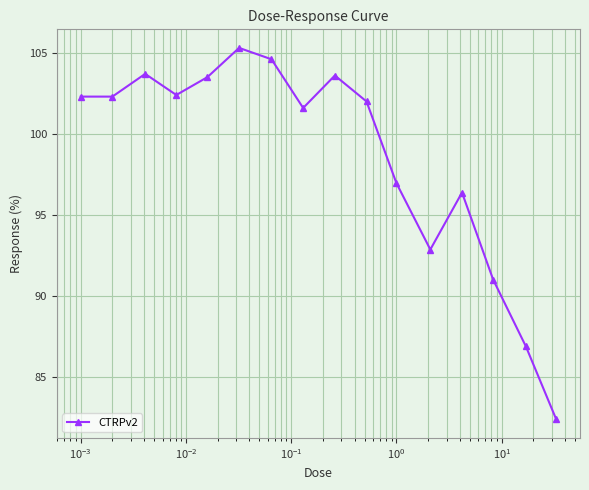

How many distinct data groups are displayed?

1